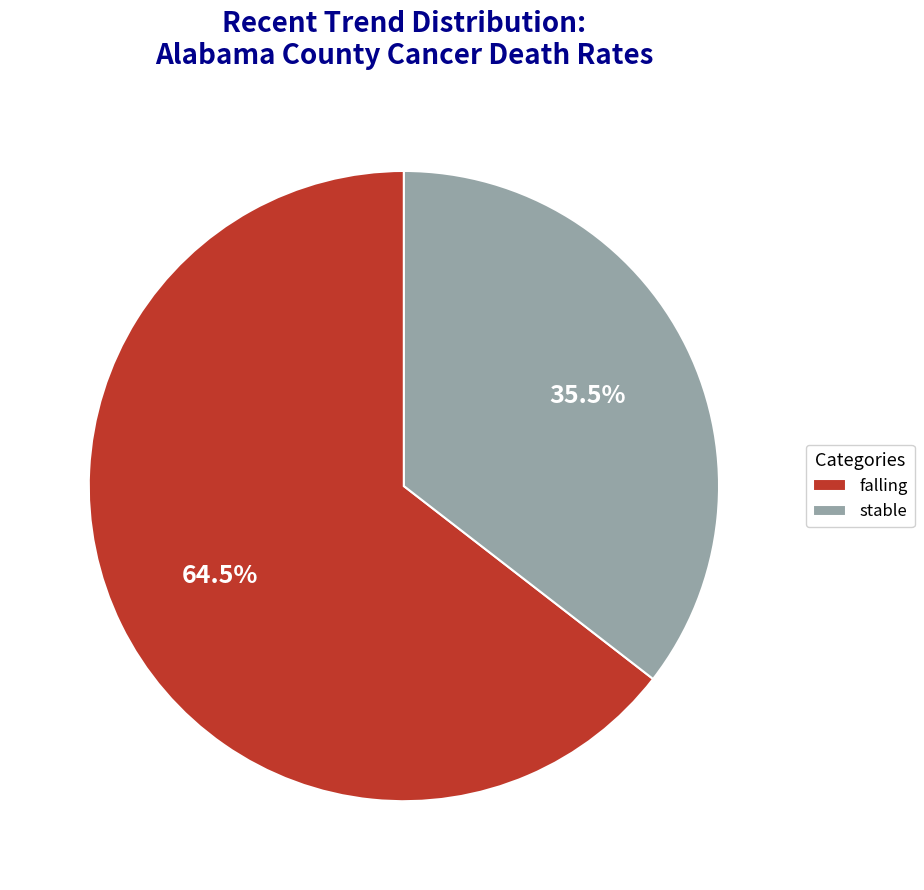

Combined, do falling and stable account for over 50%?

Yes